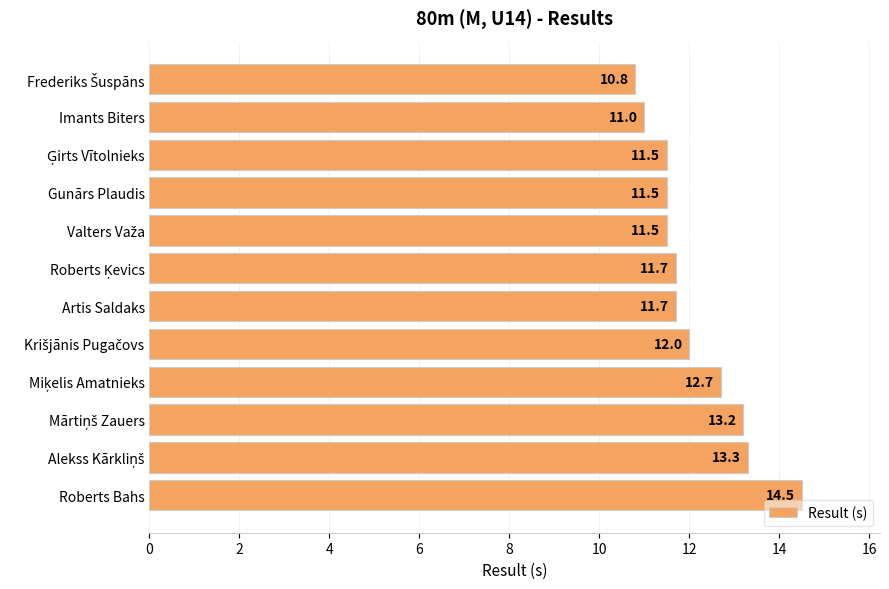

Which category has the highest value across all series?

Roberts Bahs